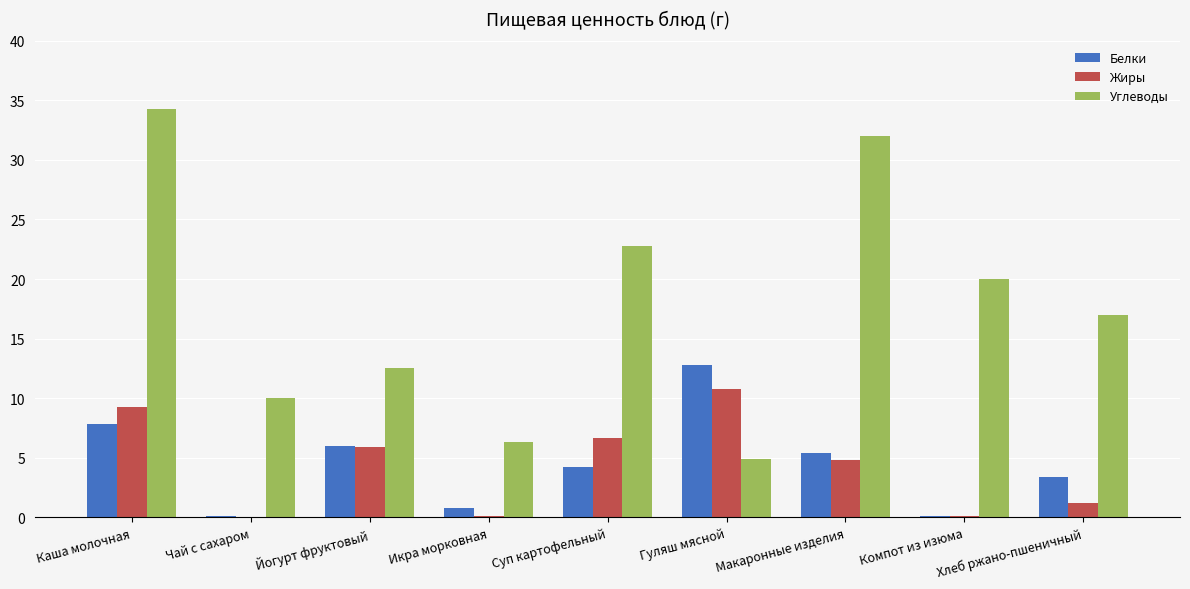

Where does the Белки series first go above 4?

Каша молочная